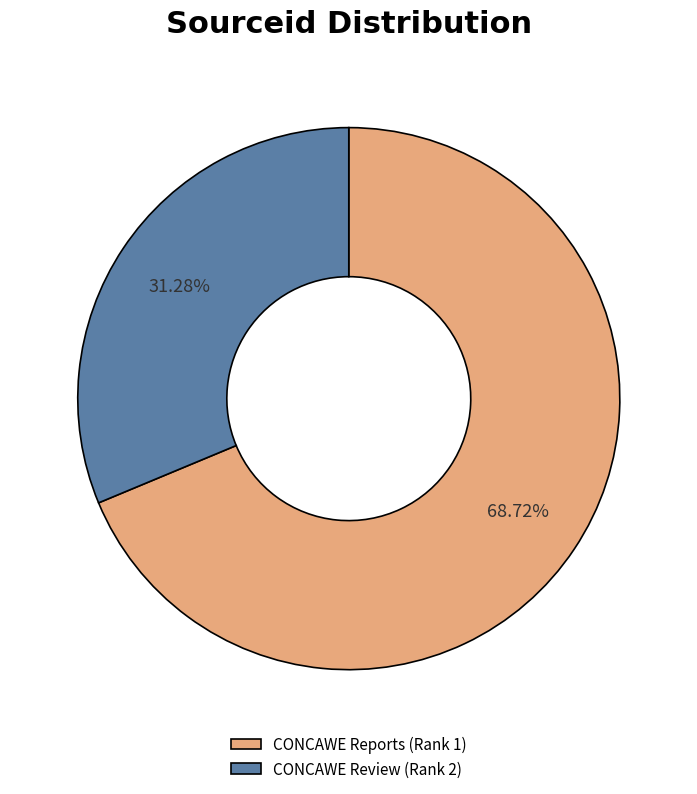

What percentage is the CONCAWE Reports (Rank 1) slice, to the nearest percent?

69%